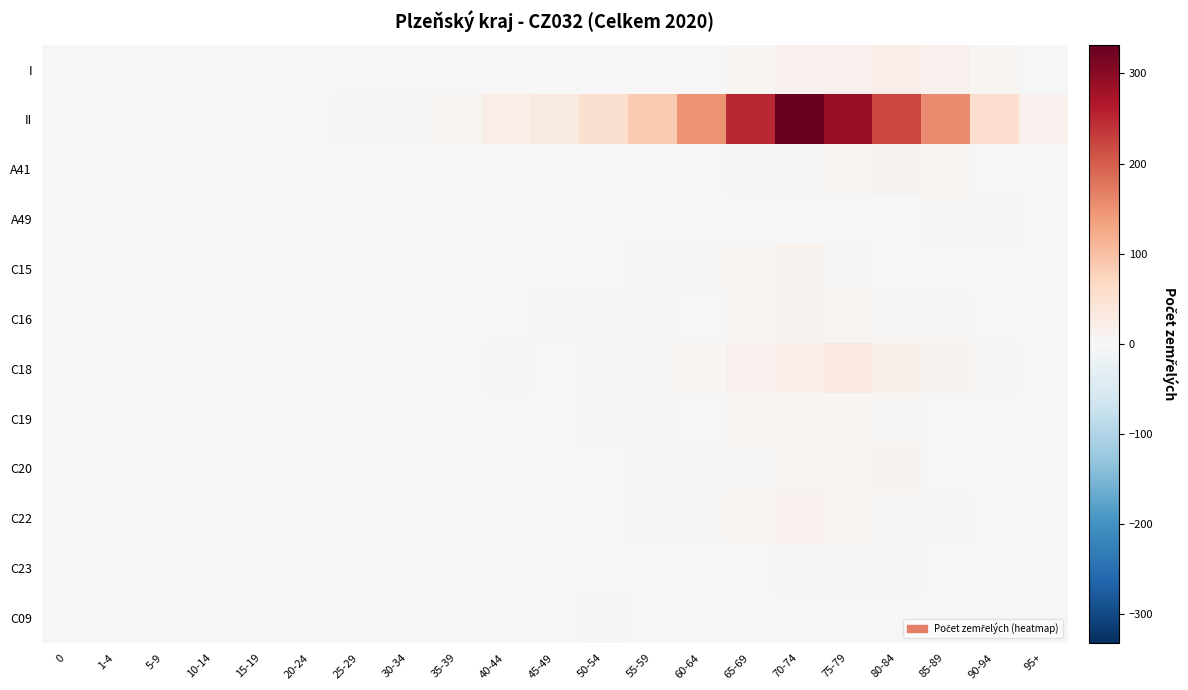

At which category is the sum across all series the highest?

70-74